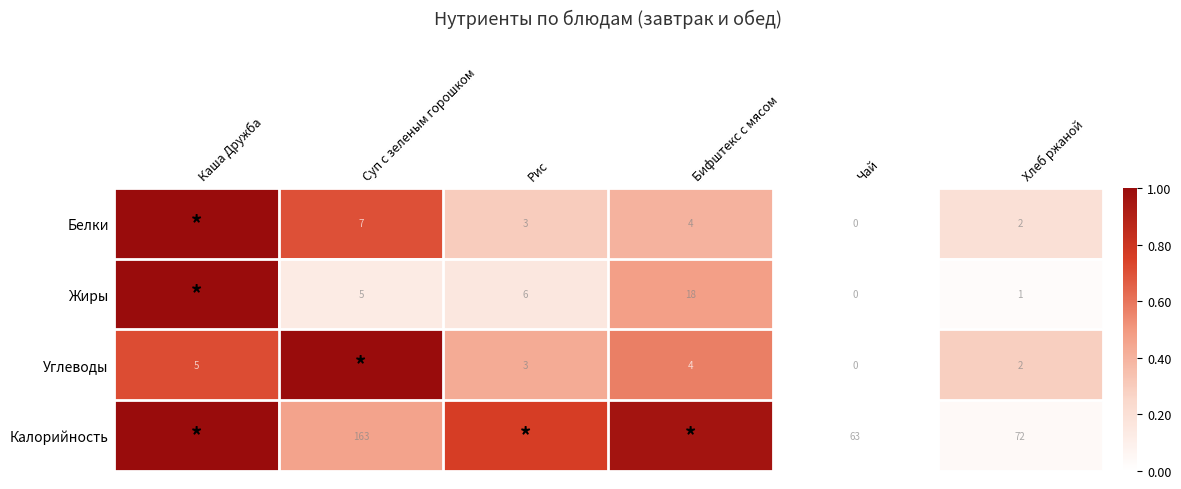

At which category is the sum across all series the highest?

Каша Дружба